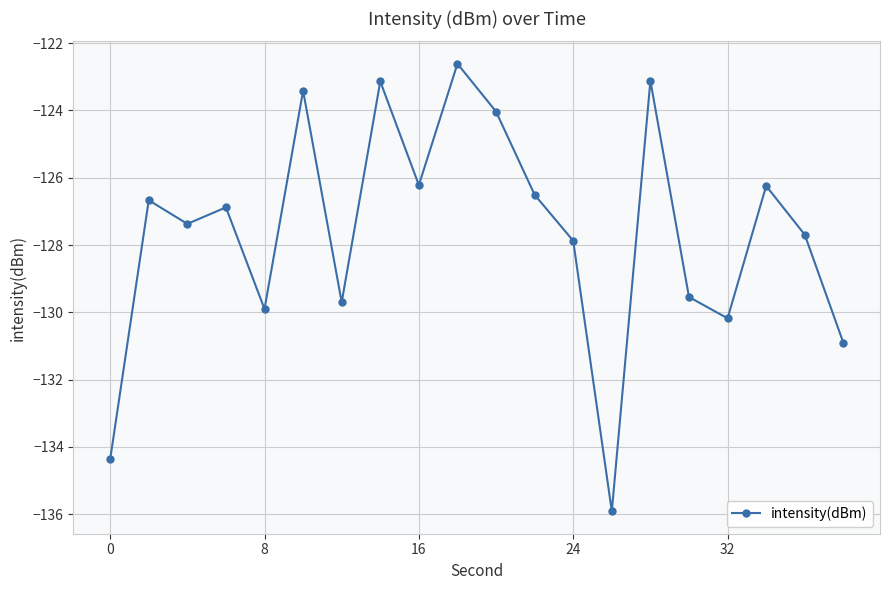

What is the difference between the maximum and minimum values?

13.3